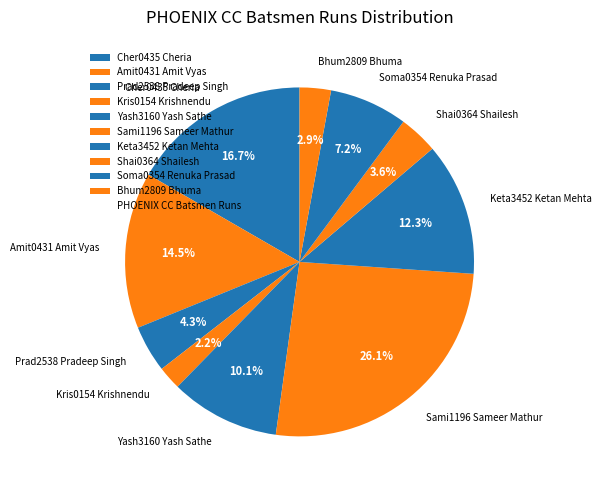

To the nearest percent, what is the average slice percentage?

10%